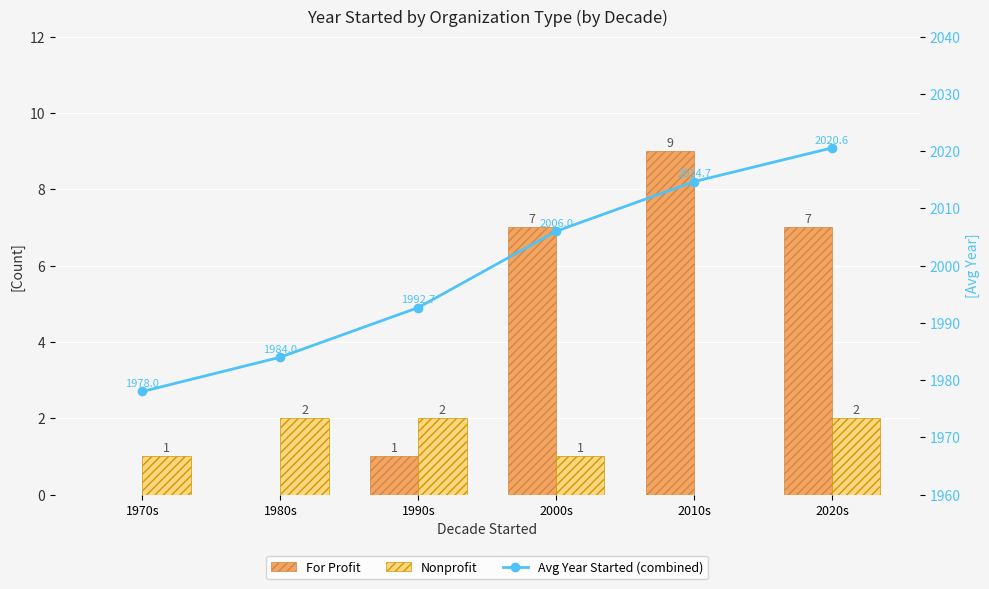

What is the difference between the highest and lowest values at 2000s?

2005.0